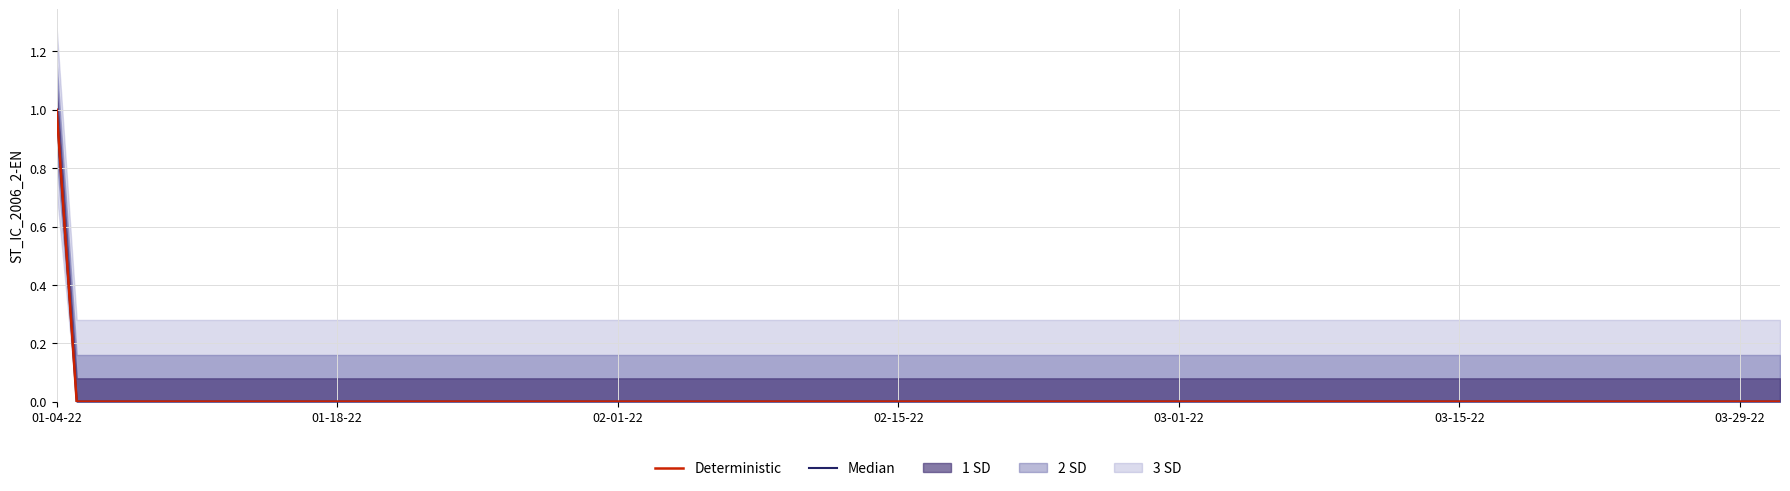

What is the sum of the Median values at 03-01-22 and 01-04-22?

1